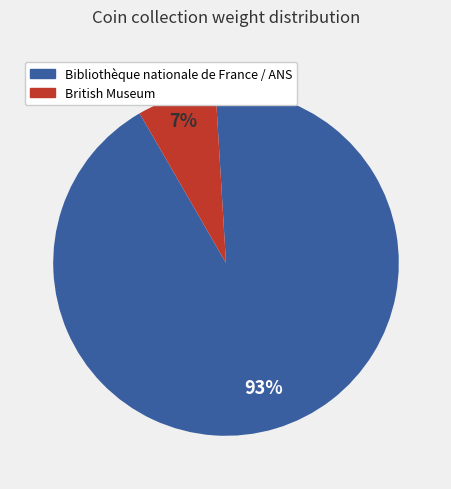

To the nearest percent, what percentage of the pie is British Museum?

7%